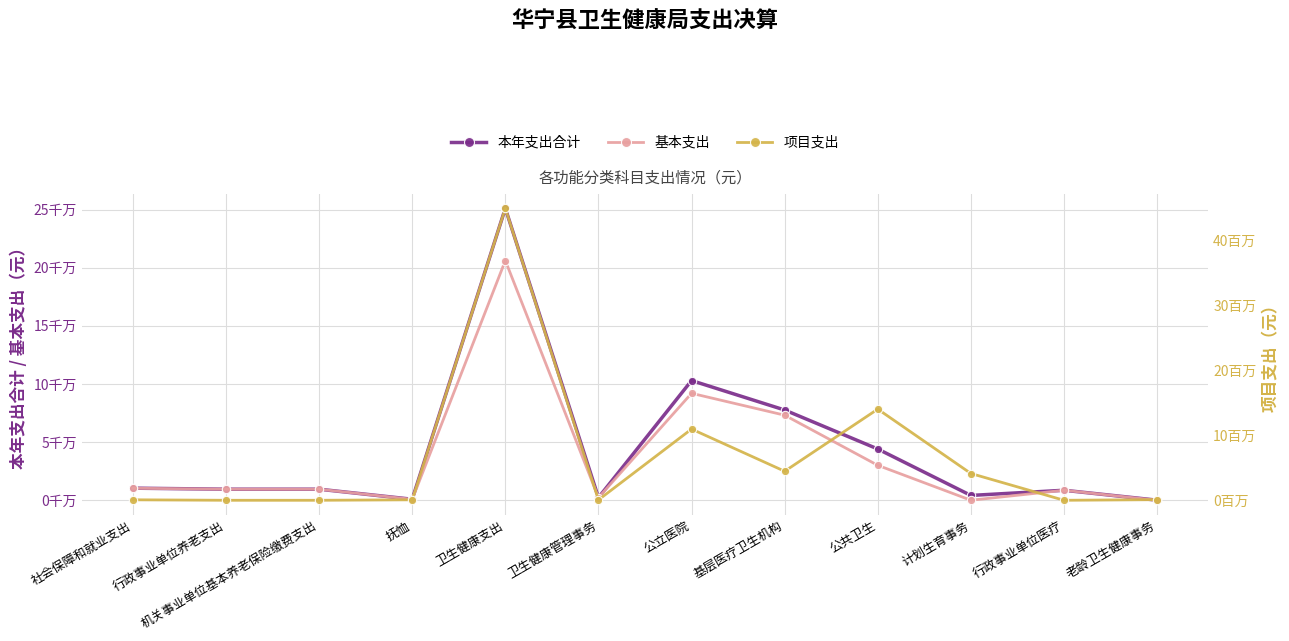

What is the sum of the 本年支出合计 values at 社会保障和就业支出 and 机关事业单位基本养老保险缴费支出?

19942617.2